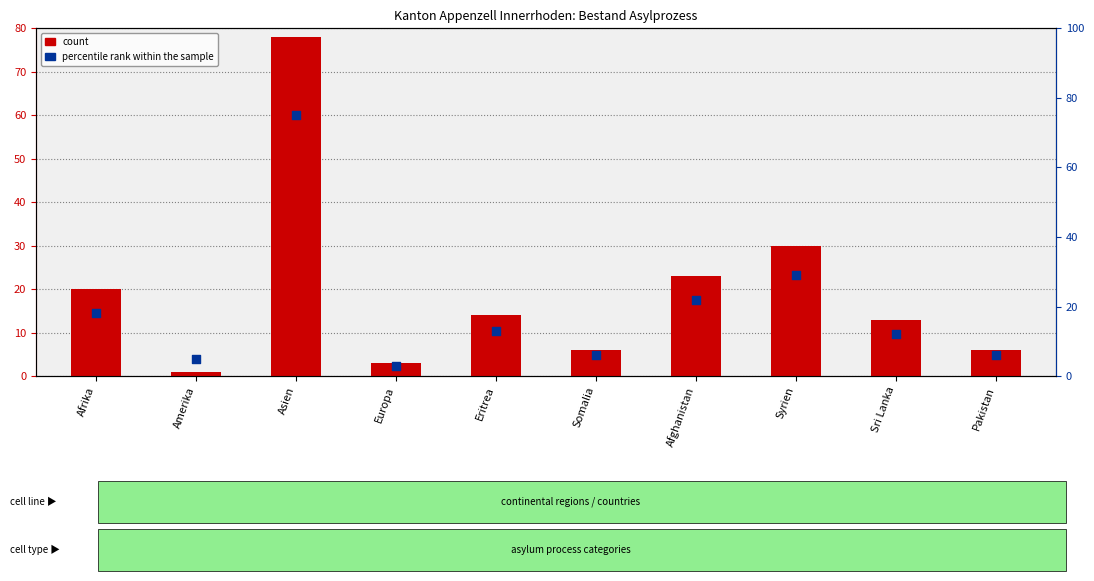

At which category is the sum across all series the highest?

Asien